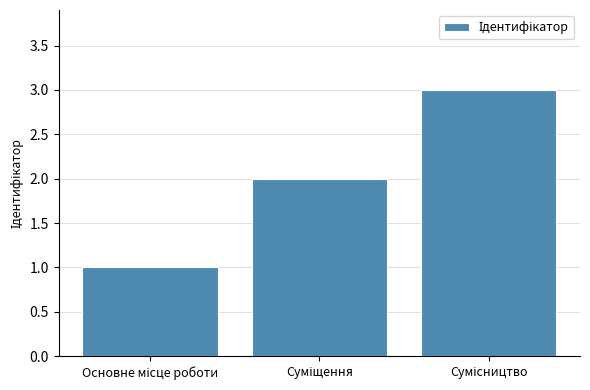

What is the sum of all values?

6